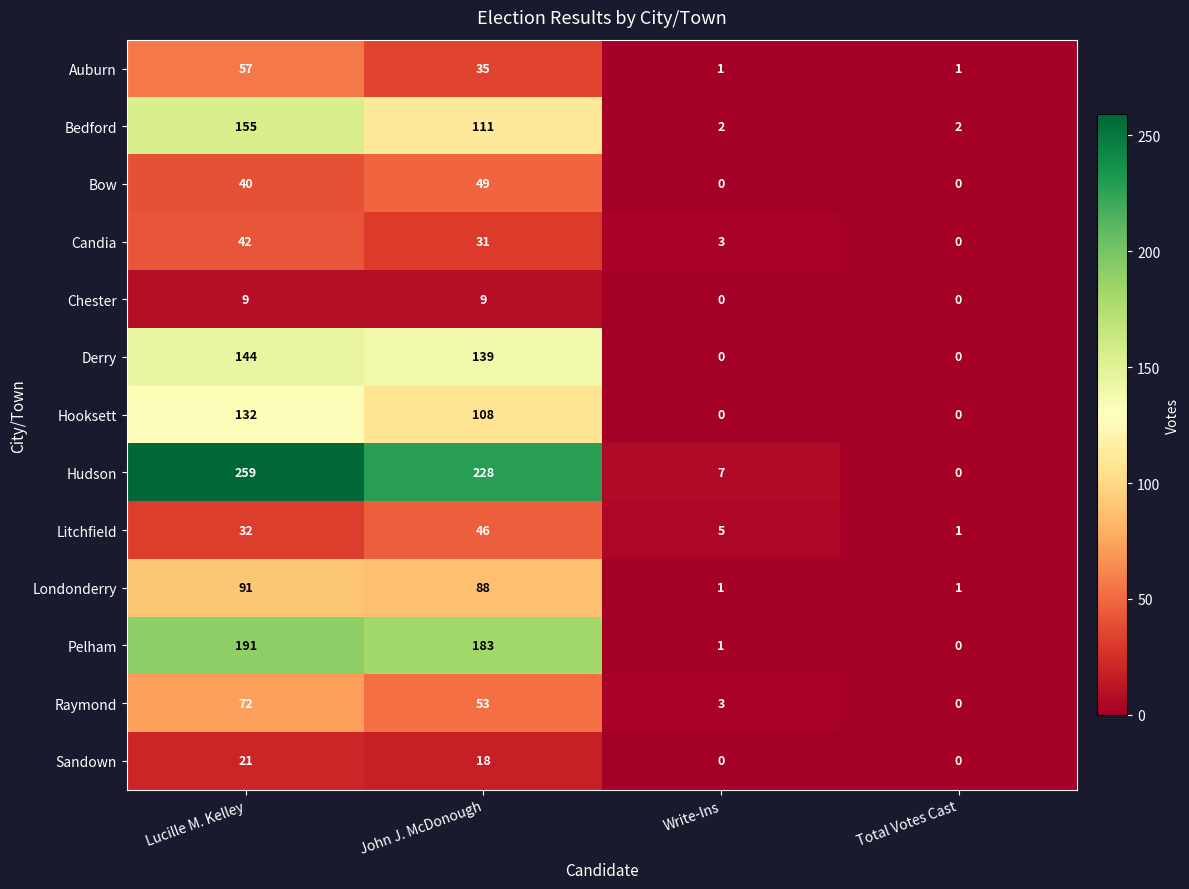

Is it true that Hooksett equals 181 at John J. McDonough?

False